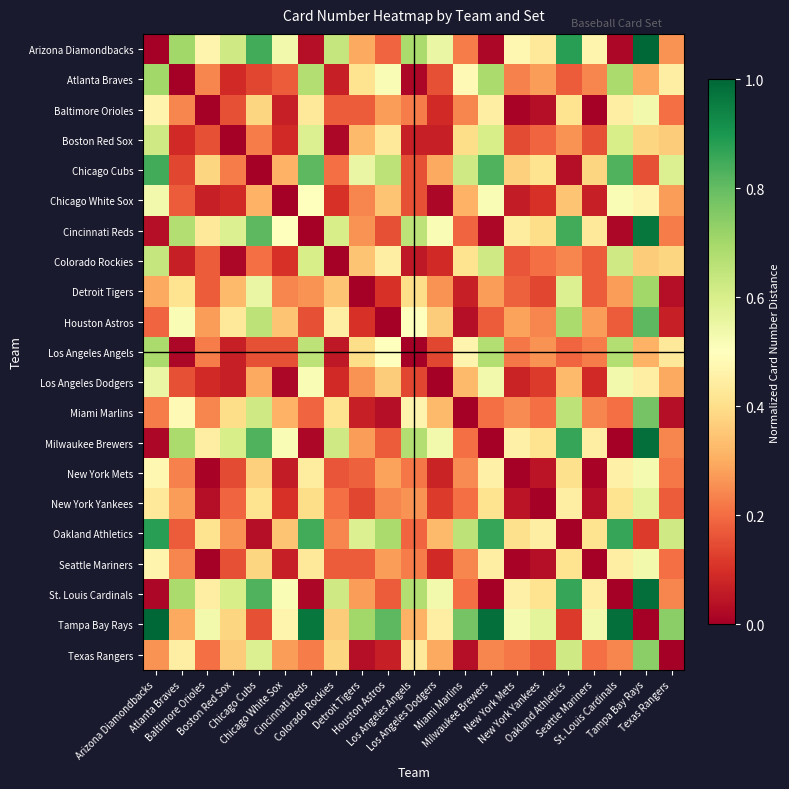

How many categories are shown in the chart?

21